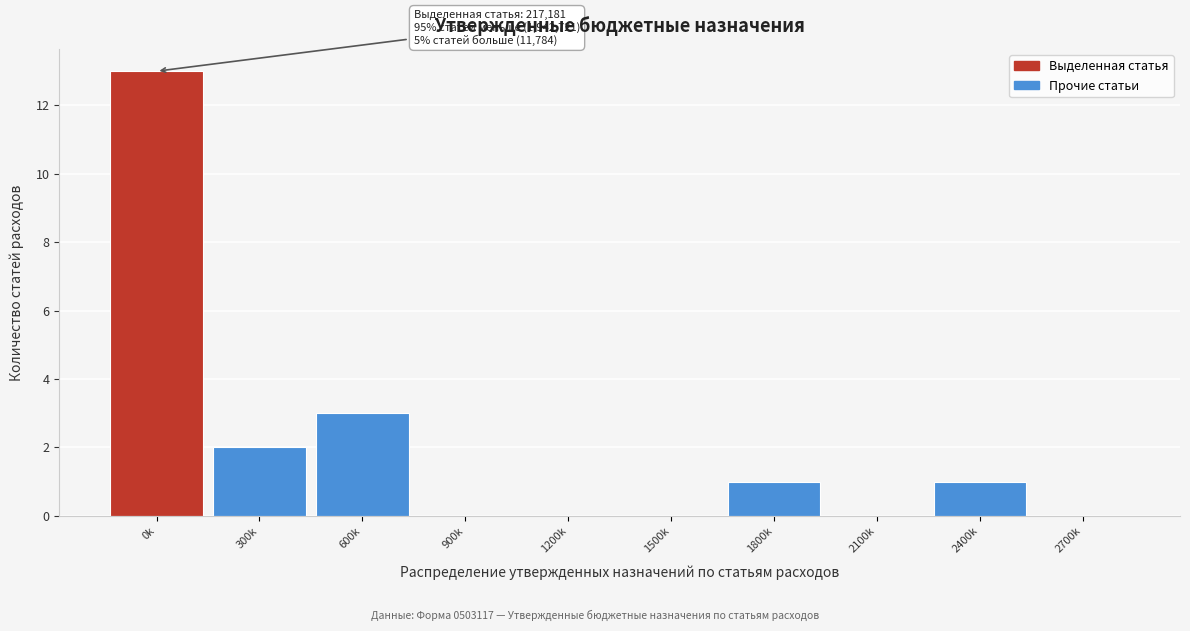

Reading left to right, what are all the values shown in this chart?

0k=13	300k=2	600k=3	900k=0	1200k=0	1500k=0	1800k=1	2100k=0	2400k=1	2700k=0